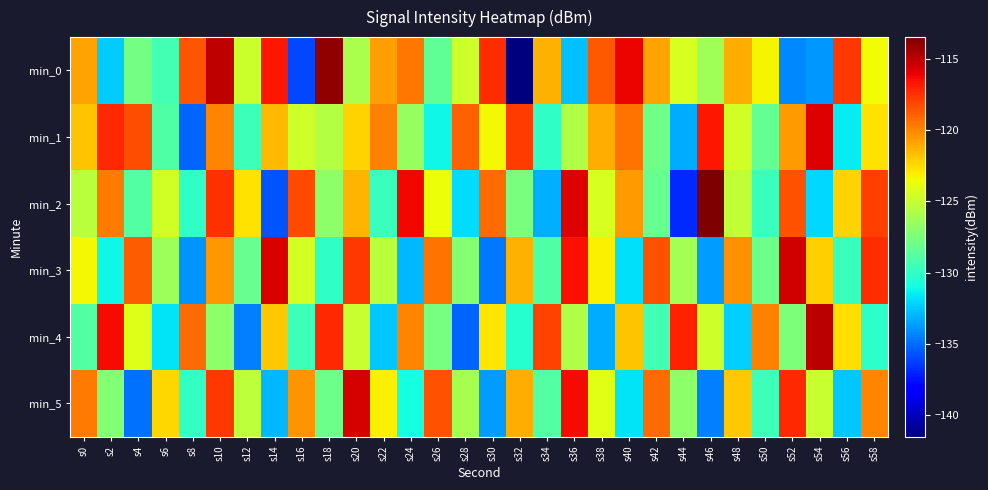

Reading left to right, list all the values displayed in this chart.

min_0: s0=-120.9	s2=-132.4	s4=-127.8	s6=-129.4	s8=-118.6	s10=-115.0	s12=-124.8	s14=-116.7	s16=-136.0	s18=-114.0	s20=-126.0	s22=-120.8	s24=-119.6	s26=-128.4	s28=-124.8	s30=-117.4	s32=-141.5	s34=-121.3	s36=-132.6	s38=-118.7	s40=-116.2	s42=-120.9	s44=-124.4	s46=-126.3	s48=-121.2	s50=-123.3	s52=-134.2	s54=-133.8	s56=-117.7	s58=-123.5
min_1: s0=-121.9	s2=-117.3	s4=-118.4	s6=-129.0	s8=-135.3	s10=-120.0	s12=-129.6	s14=-121.5	s16=-124.7	s18=-125.6	s20=-122.3	s22=-119.9	s24=-126.5	s26=-131.2	s28=-118.9	s30=-123.5	s32=-117.8	s34=-130.1	s36=-125.7	s38=-121.2	s40=-119.5	s42=-127.9	s44=-133.2	s46=-116.8	s48=-124.6	s50=-128.3	s52=-120.7	s54=-115.9	s56=-131.4	s58=-122.8
min_2: s0=-125.3	s2=-119.7	s4=-128.9	s6=-124.6	s8=-130.1	s10=-117.5	s12=-122.8	s14=-135.7	s16=-118.2	s18=-126.9	s20=-121.5	s22=-129.8	s24=-116.3	s26=-123.7	s28=-131.9	s30=-119.2	s32=-127.6	s34=-133.1	s36=-115.9	s38=-124.3	s40=-120.7	s42=-128.2	s44=-136.9	s46=-113.6	s48=-125.1	s50=-129.8	s52=-118.5	s54=-132.0	s56=-122.3	s58=-117.9
min_3: s0=-123.5	s2=-131.1	s4=-118.8	s6=-126.3	s8=-133.9	s10=-120.6	s12=-128.2	s14=-115.8	s16=-124.5	s18=-130.1	s20=-117.7	s22=-125.3	s24=-132.9	s26=-119.5	s28=-127.1	s30=-134.7	s32=-121.3	s34=-129.0	s36=-116.6	s38=-123.2	s40=-131.8	s42=-118.5	s44=-126.1	s46=-133.7	s48=-120.3	s50=-128.0	s52=-115.6	s54=-122.2	s56=-129.8	s58=-117.3
min_4: s0=-128.9	s2=-116.5	s4=-124.1	s6=-131.7	s8=-119.2	s10=-126.9	s12=-134.4	s14=-122.0	s16=-129.7	s18=-117.2	s20=-124.9	s22=-132.4	s24=-120.0	s26=-127.7	s28=-135.2	s30=-122.9	s32=-130.4	s34=-118.0	s36=-125.7	s38=-133.2	s40=-121.9	s42=-129.4	s44=-117.0	s46=-124.7	s48=-132.2	s50=-119.9	s52=-127.5	s54=-115.0	s56=-122.7	s58=-130.2
min_5: s0=-119.7	s2=-127.2	s4=-134.9	s6=-122.5	s8=-130.0	s10=-117.7	s12=-125.2	s14=-132.9	s16=-120.5	s18=-128.0	s20=-115.7	s22=-123.2	s24=-130.9	s26=-118.5	s28=-126.0	s30=-133.7	s32=-121.2	s34=-128.9	s36=-116.5	s38=-124.0	s40=-131.7	s42=-119.2	s44=-126.9	s46=-134.4	s48=-122.0	s50=-129.7	s52=-117.2	s54=-124.9	s56=-132.4	s58=-120.0